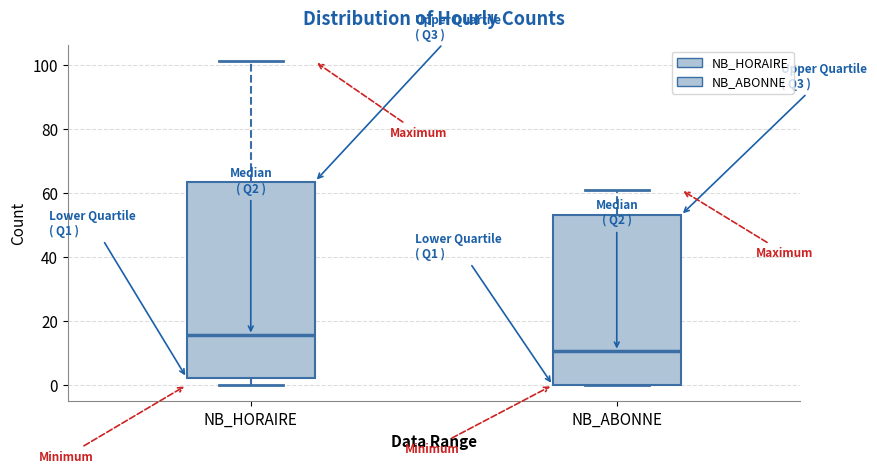

Reading left to right, transcribe this box plot: for each box, give where its median line is, the range the box spans, and where its two whiskers end, as read against the y-axis. The values are not printed on the chart, so give them approximately, as read against the axis.

NB_HORAIRE: median 16, box 2 to 64, whiskers 0 to 102
NB_ABONNE: median 10, box 0 to 54, whiskers 0 to 62